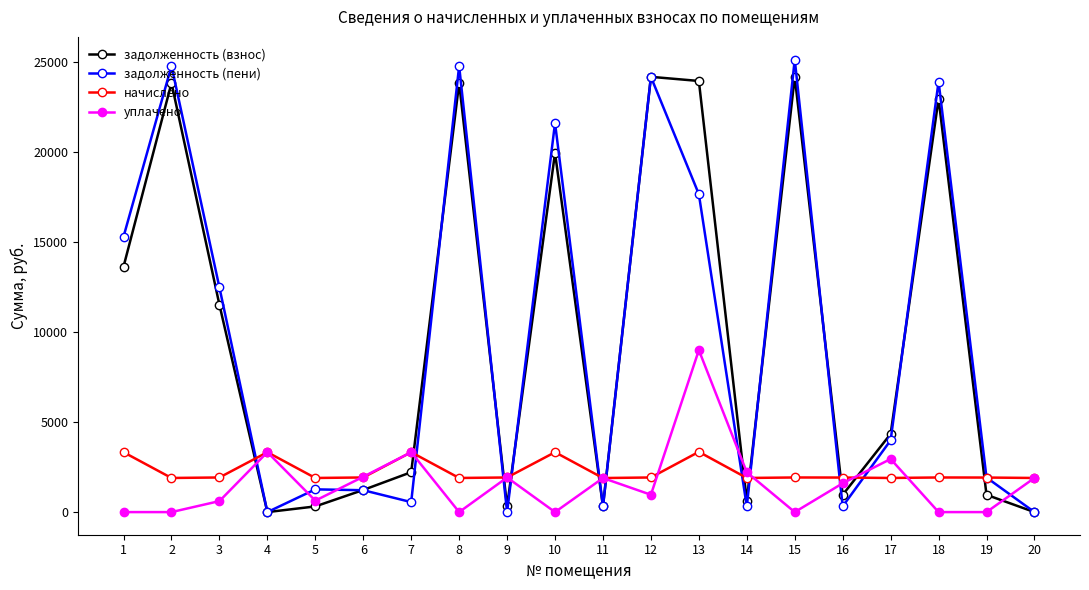

What is the value of the задолженность (пени) point at the 13th from the left?

17656.0